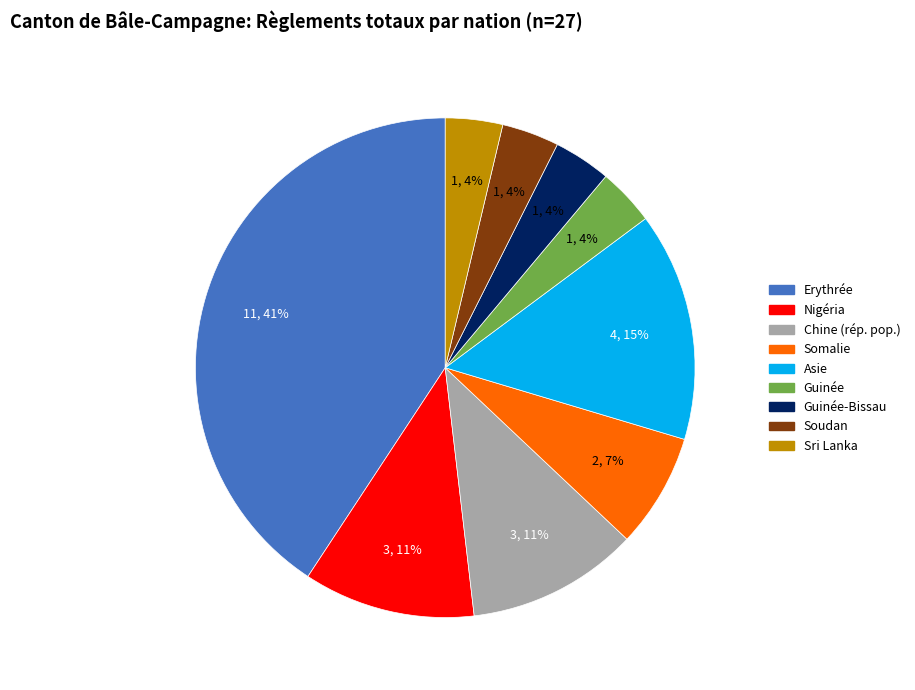

Which category has the biggest portion of the pie?

Erythrée